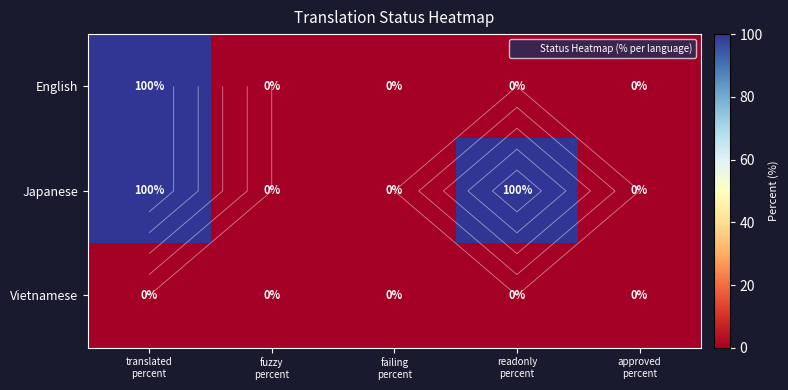

What is the average value of the Japanese series?

40